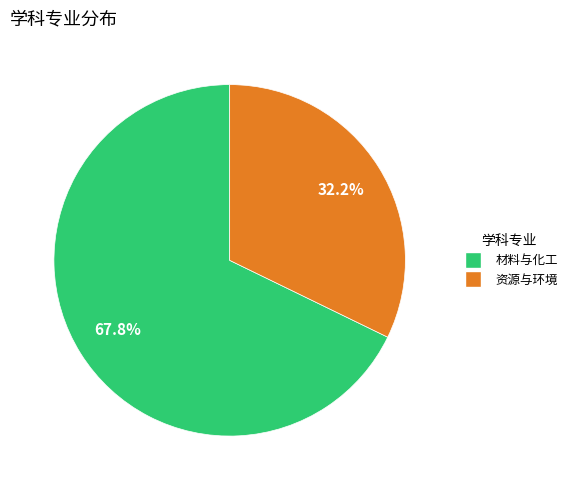

Which slice represents more than half of the pie?

材料与化工